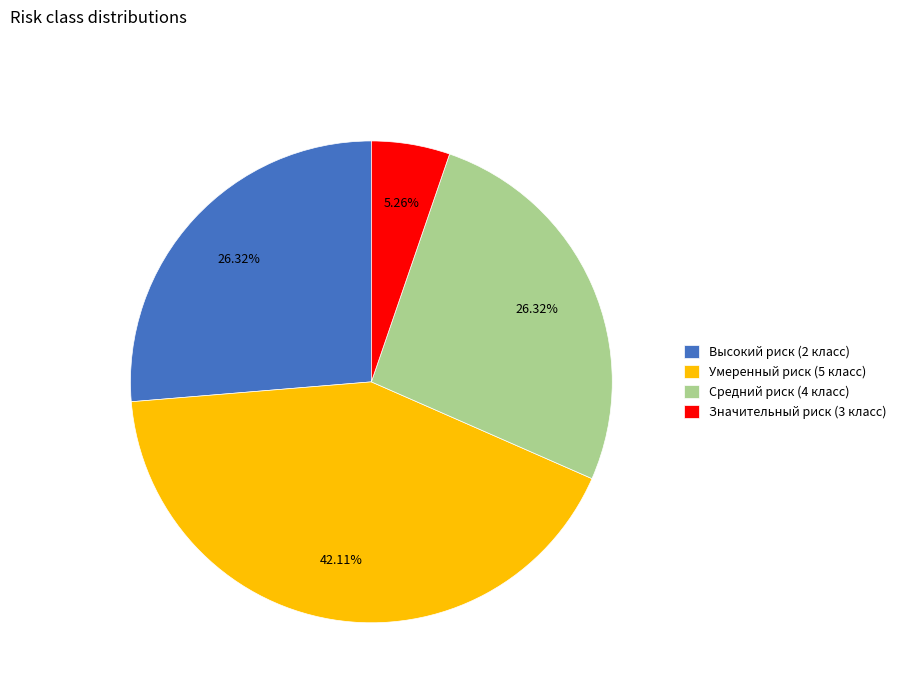

Between Значительный риск (3 класс) and Умеренный риск (5 класс), which is larger?

Умеренный риск (5 класс)